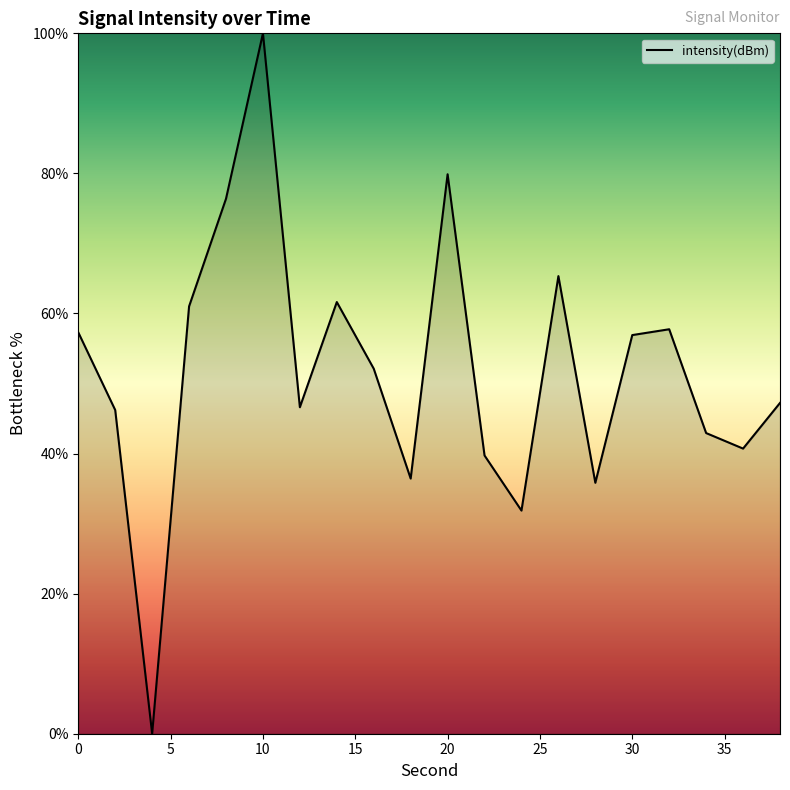

What is the difference between the maximum and minimum values?

100.0